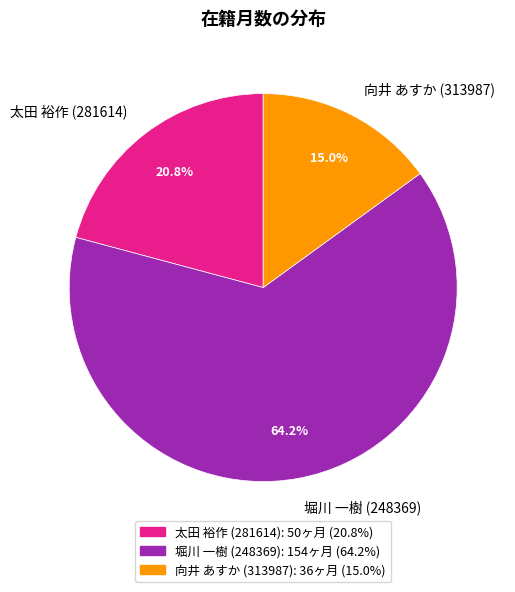

Which category has the biggest portion of the pie?

堀川 一樹 (248369)